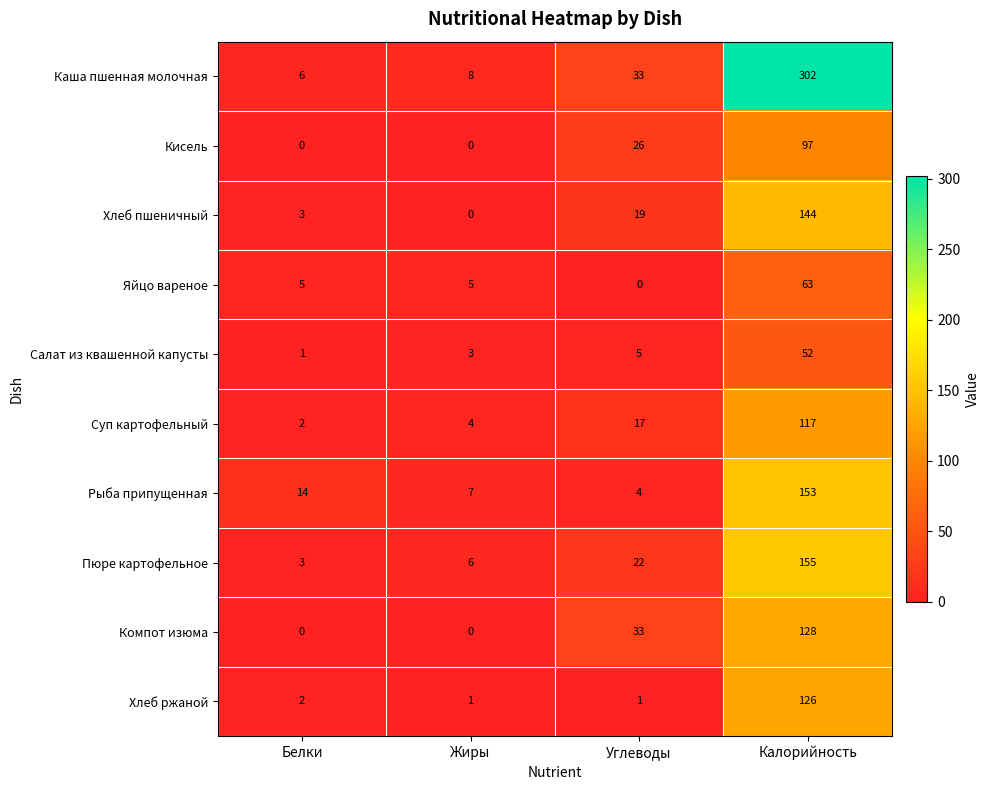

Where is Рыба припущенная nearest to the value 78?

Белки